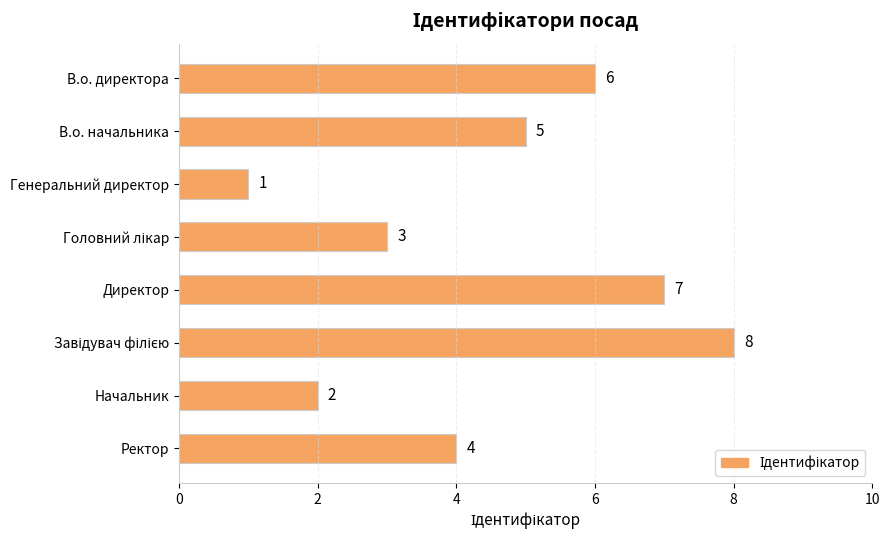

What is the smallest value displayed?

1